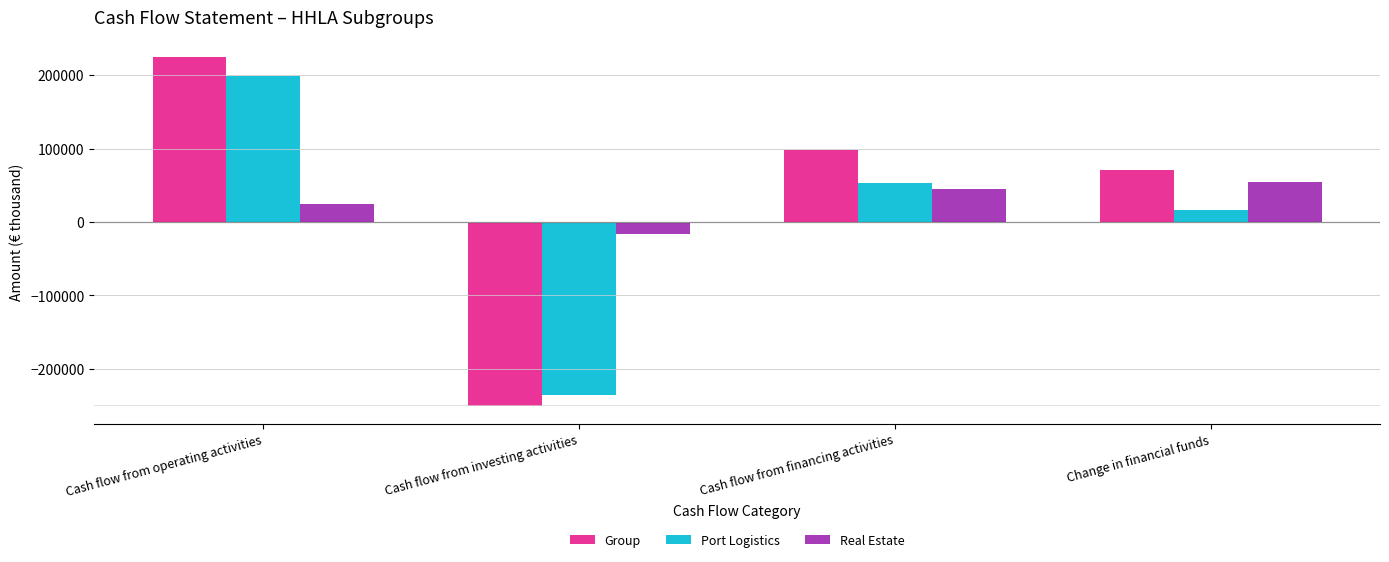

Reading left to right, list all the values displayed in this chart.

Group: 224375	-251466	97711	70620
Port Logistics: 199434	-235399	52567	16602
Real Estate: 24941	-16067	45144	54018